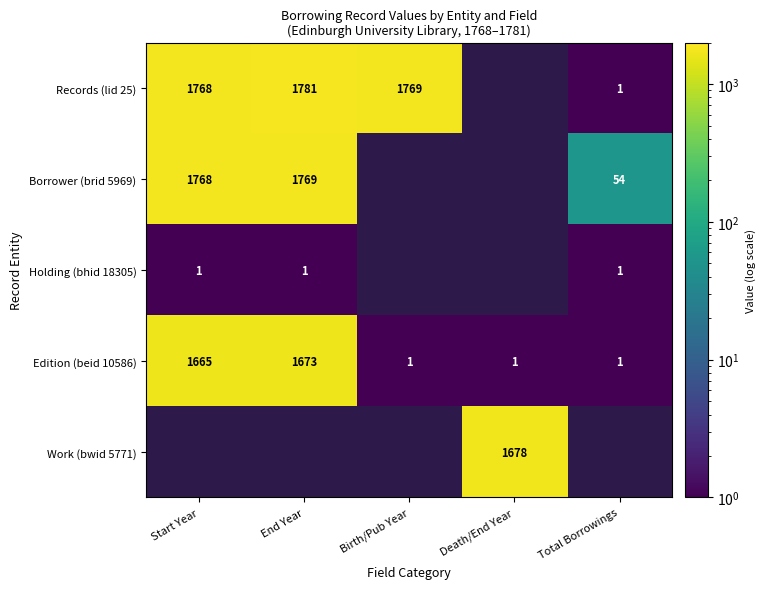

At how many categories does at least one series exceed 435?

4